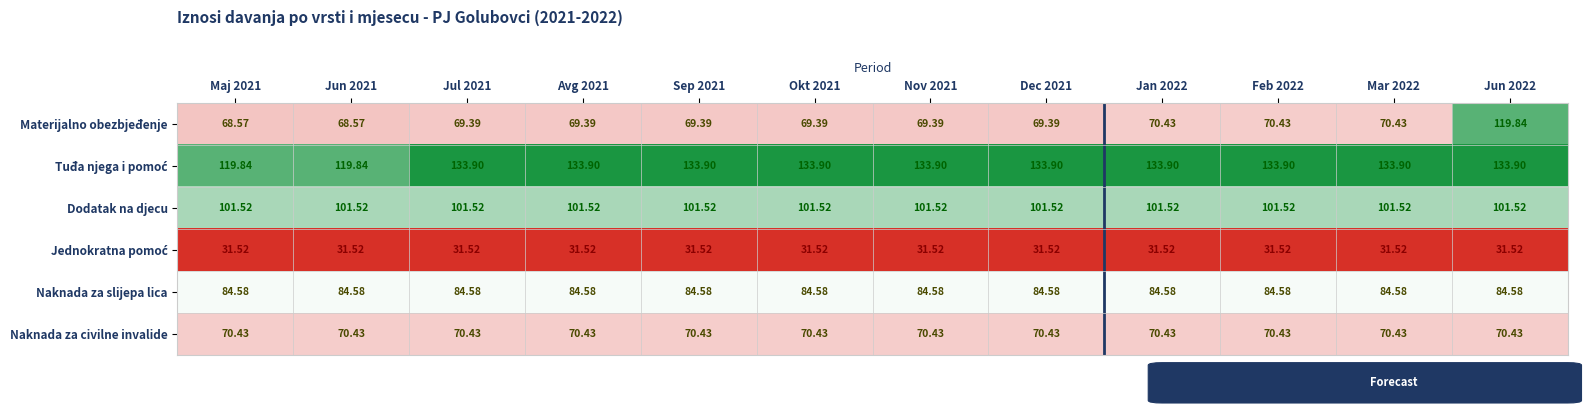

Which series has the largest range (max minus min)?

Materijalno obezbjeđenje